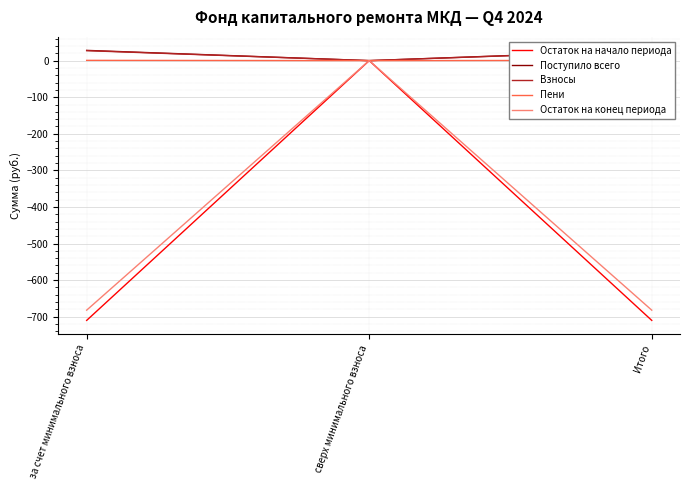

Reading left to right, transcribe all the data shown in this chart.

Остаток на начало периода: за счет минимального взноса=-710.2	сверх минимального взноса=0.0	Итого=-710.2
Поступило всего: за счет минимального взноса=28.0	сверх минимального взноса=0.0	Итого=28.0
Взносы: за счет минимального взноса=27.2	сверх минимального взноса=0.0	Итого=27.2
Пени: за счет минимального взноса=0.7	сверх минимального взноса=0.0	Итого=0.7
Остаток на конец периода: за счет минимального взноса=-682.2	сверх минимального взноса=0.0	Итого=-682.2